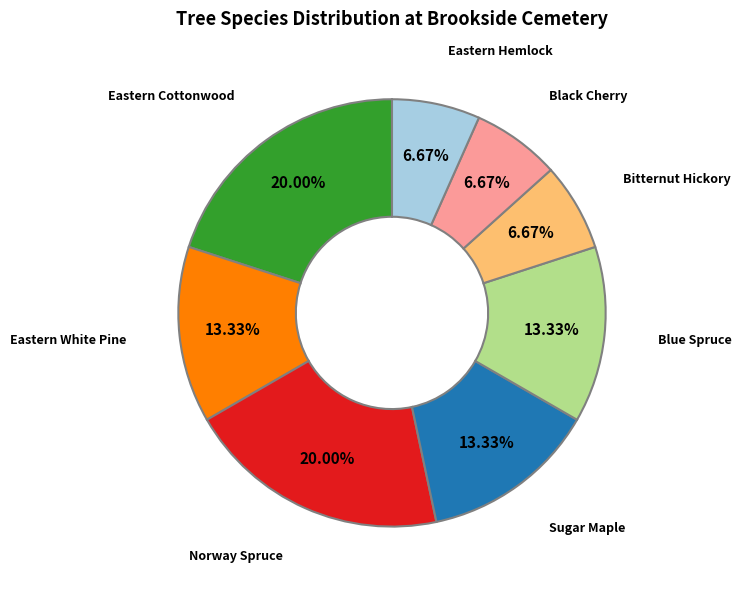

Does any single category account for the majority?

No